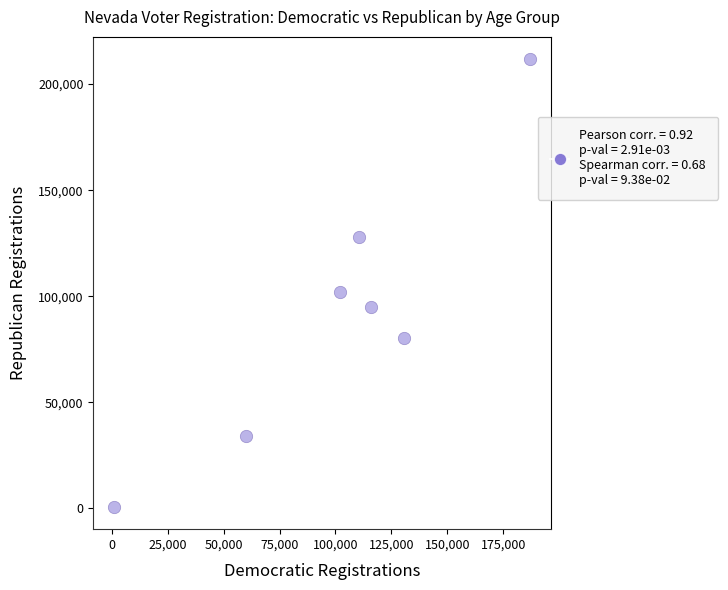

What is the average Y value?

93167